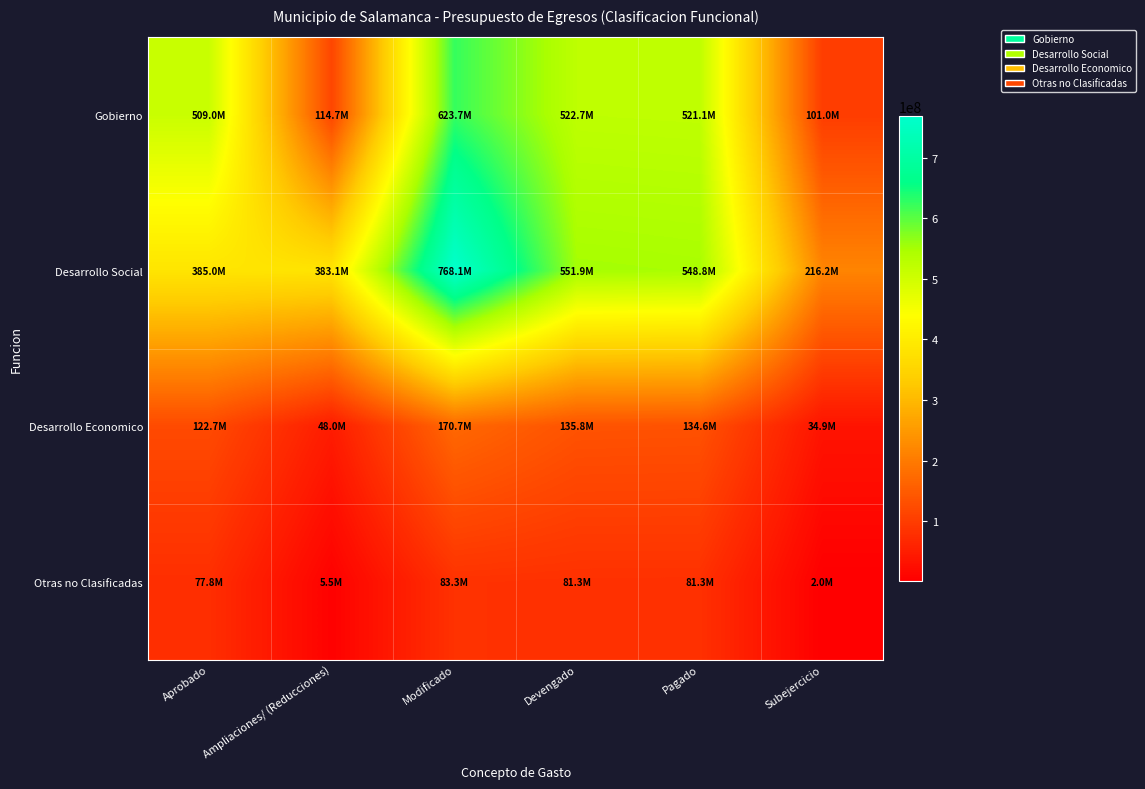

At which category is the sum across all series the highest?

Modificado